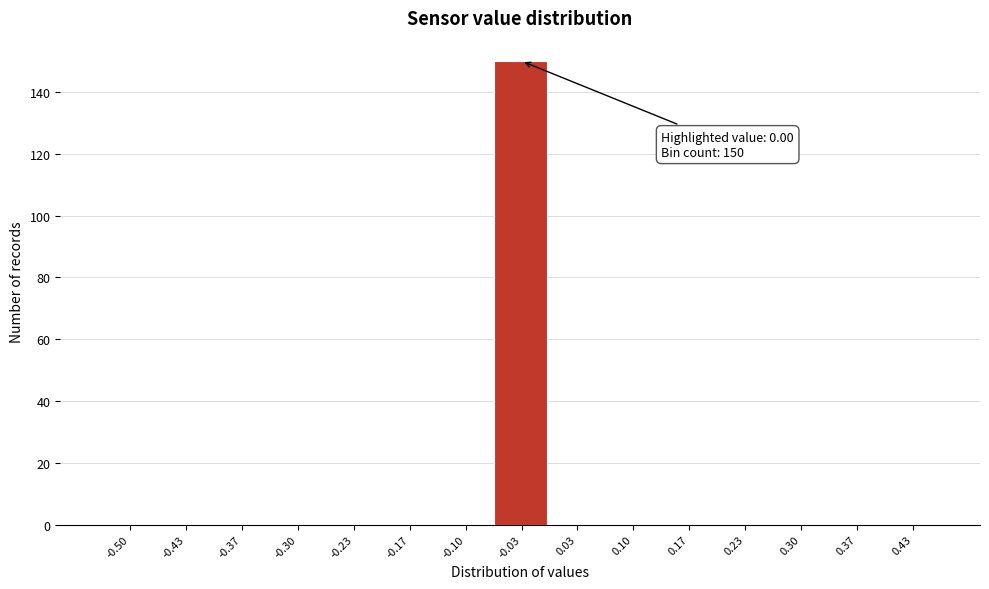

Reading left to right, transcribe all the data shown in this chart.

-0.50=0	-0.43=0	-0.37=0	-0.30=0	-0.23=0	-0.17=0	-0.10=0	-0.03=150	0.03=0	0.10=0	0.17=0	0.23=0	0.30=0	0.37=0	0.43=0